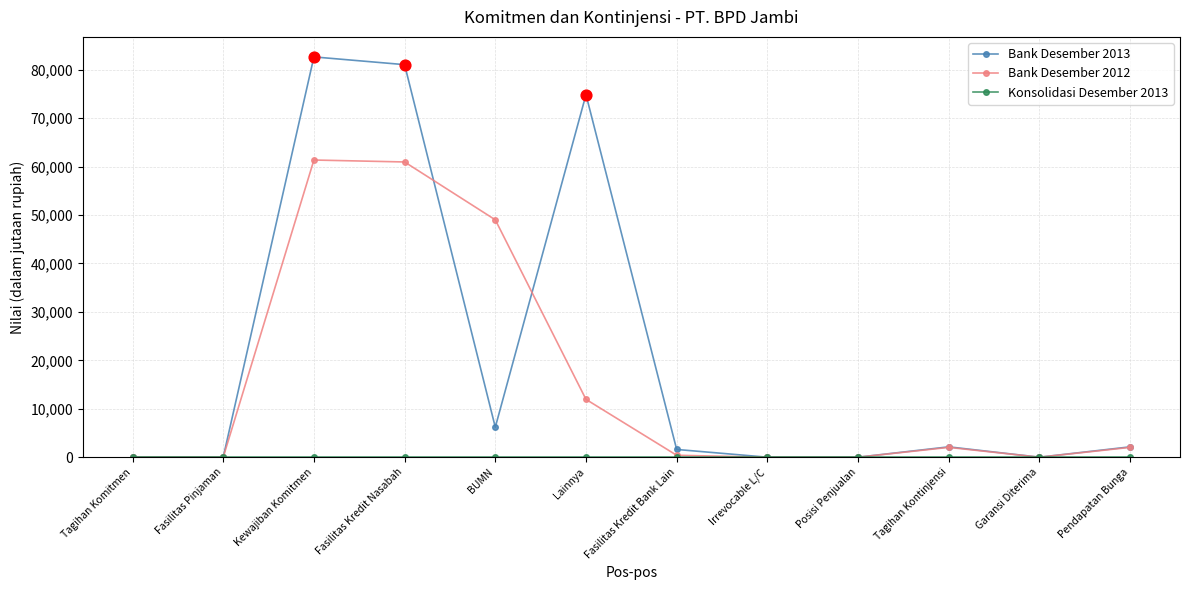

At how many categories does at least one series exceed 39258?

4